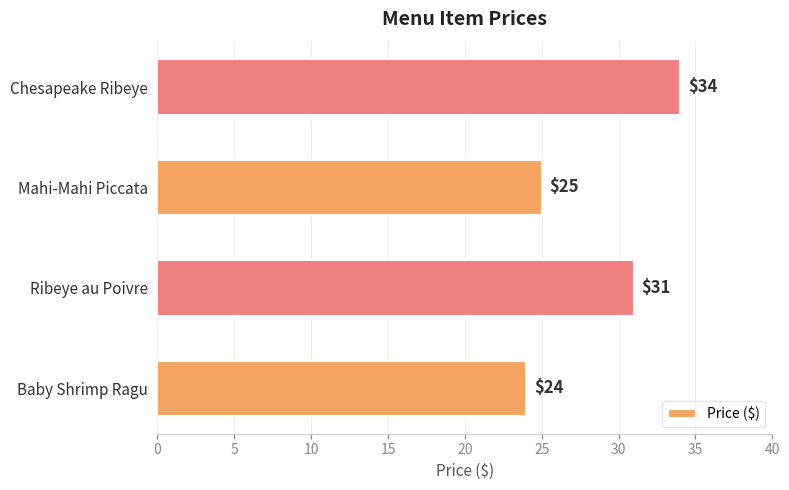

What is the difference between the second highest and second lowest values?

6